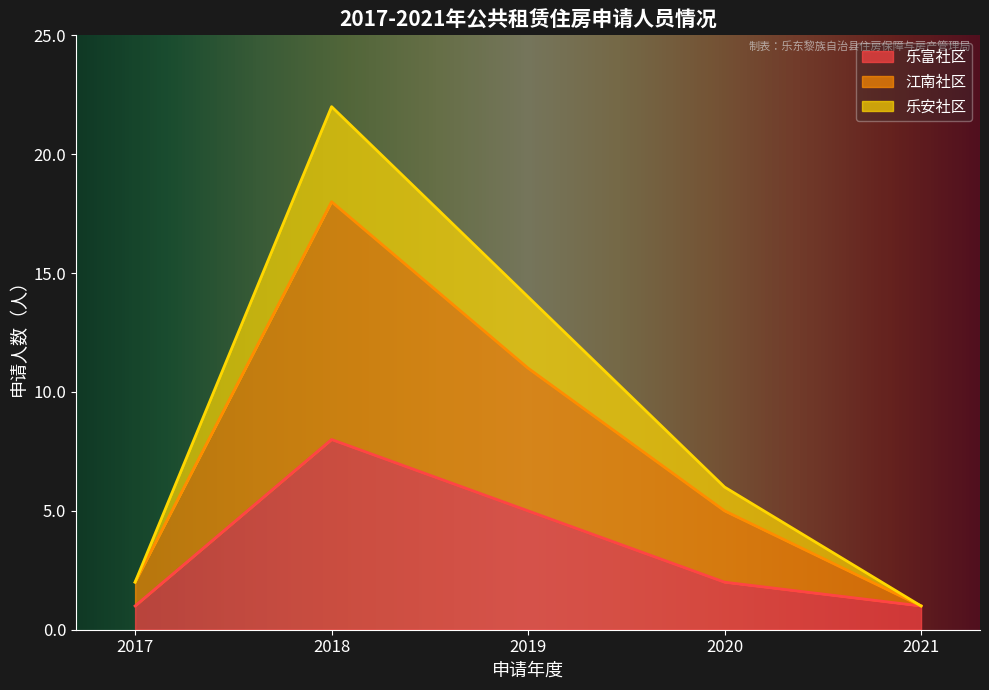

The 乐富社区 series shows 14 at 2018. True or false?

False